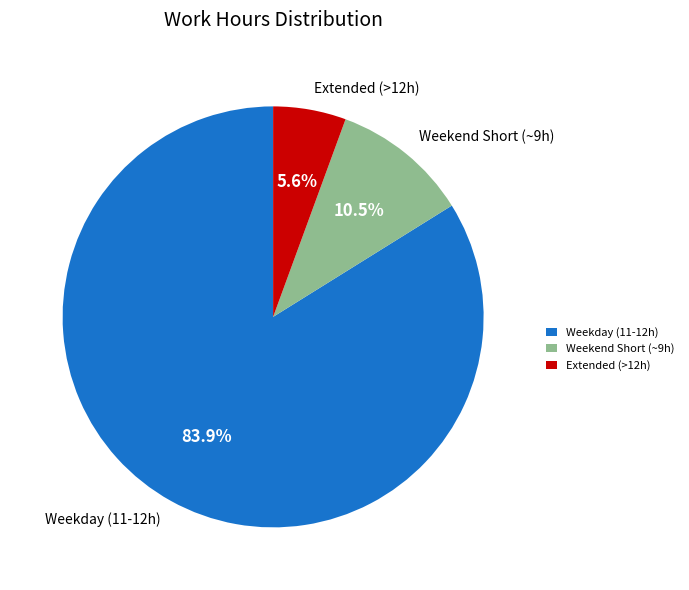

Between Extended (>12h) and Weekend Short (~9h), which is larger?

Weekend Short (~9h)